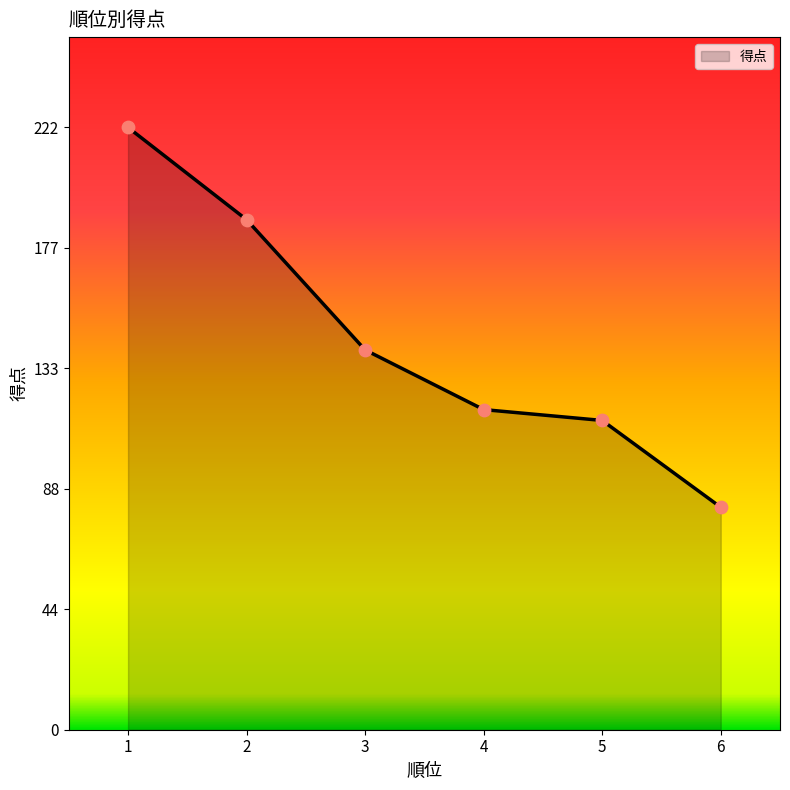

Which has a higher value, 4 or 3?

3